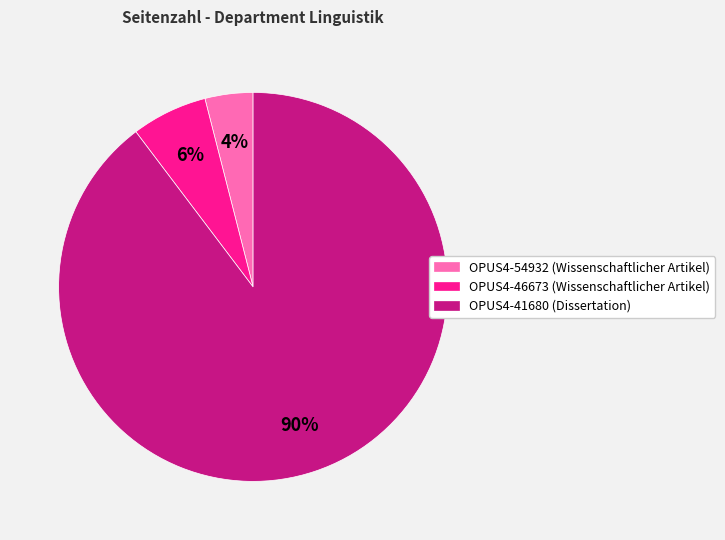

To the nearest percent, what is the combined percentage of OPUS4-46673 and OPUS4-54932?

10%